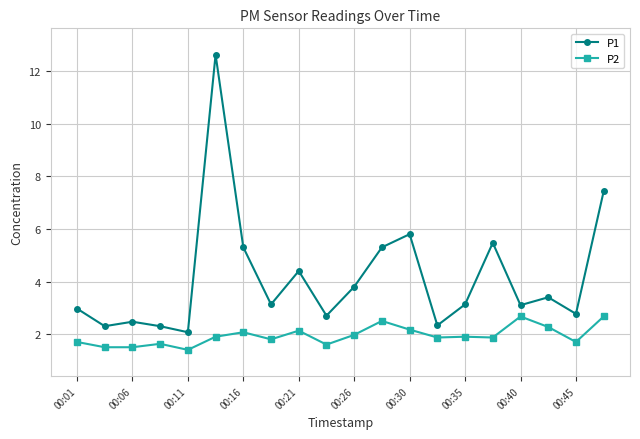

What are all the series names shown in the legend?

P1, P2